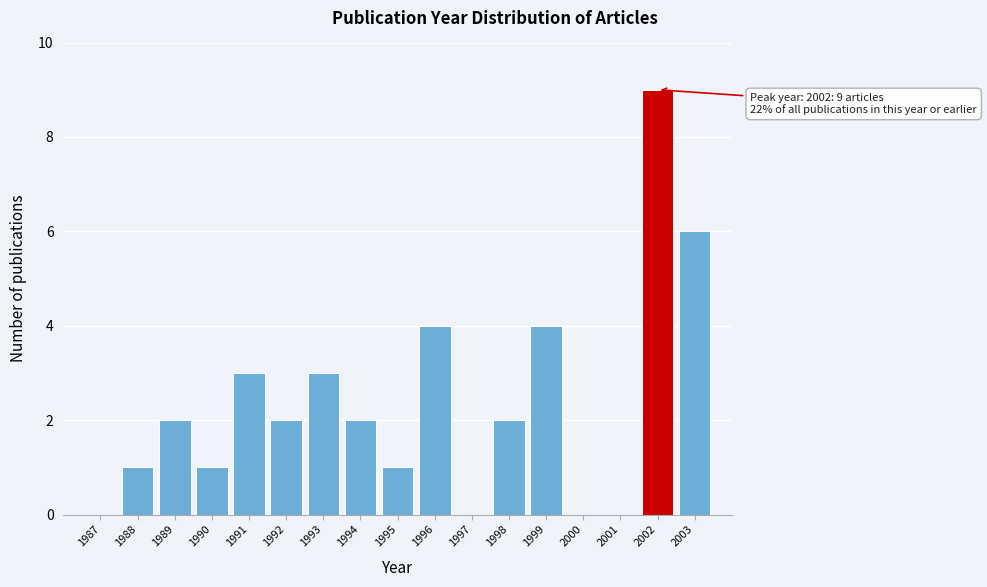

Reading left to right, what are all the values shown in this chart?

1987=0	1988=1	1989=2	1990=1	1991=3	1992=2	1993=3	1994=2	1995=1	1996=4	1997=0	1998=2	1999=4	2000=0	2001=0	2002=9	2003=6